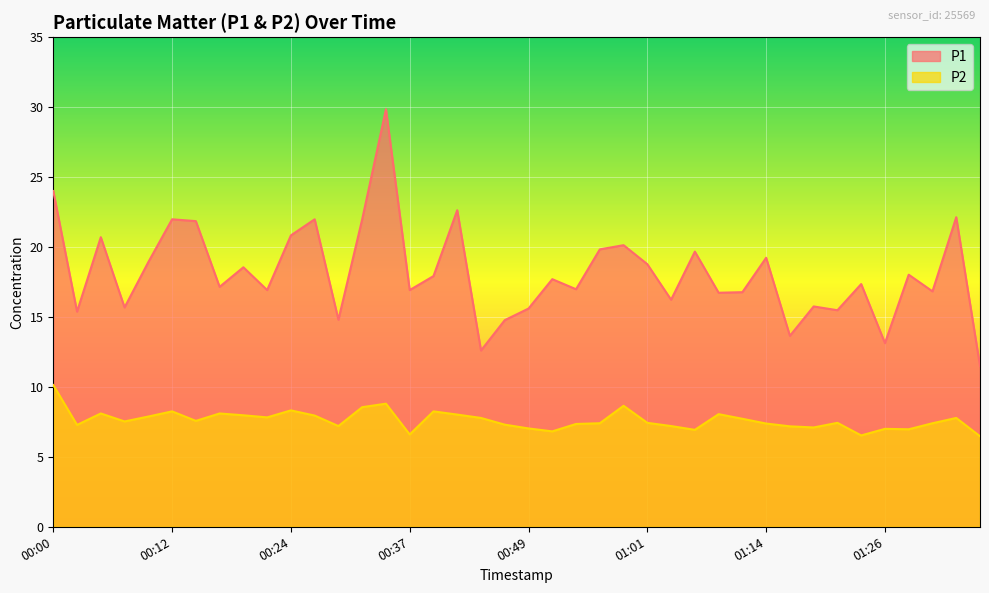

Where does the P1 series first go above 17?

00:00